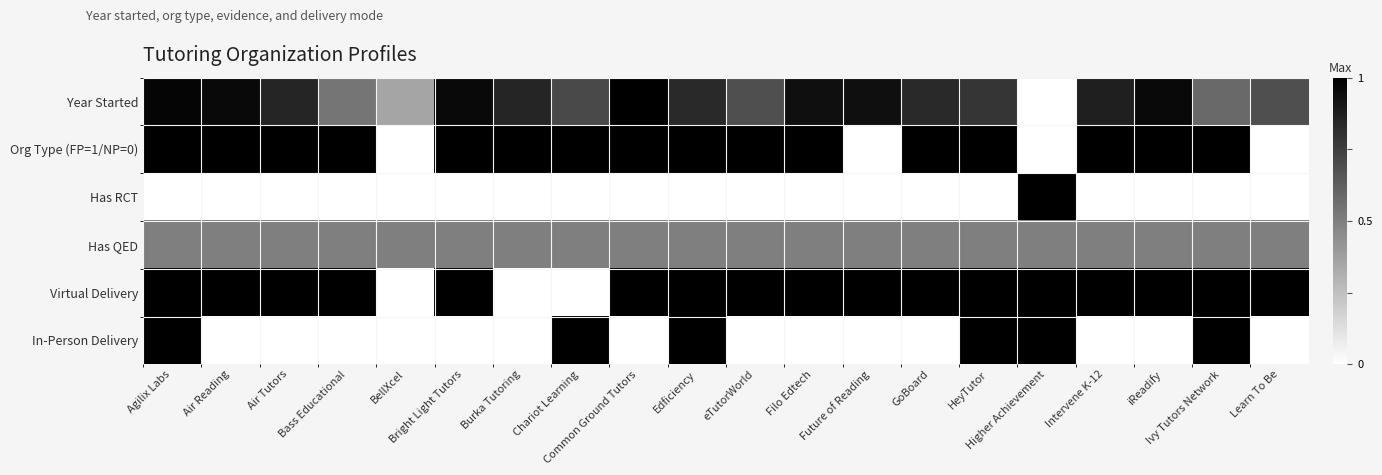

Which series changed the most between Higher Achievement and iReadify?

Org Type (FP=1/NP=0)